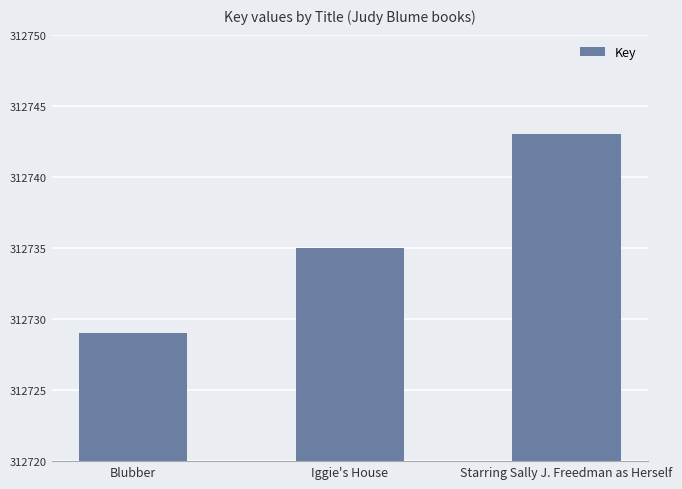

Are the bars horizontal?

No